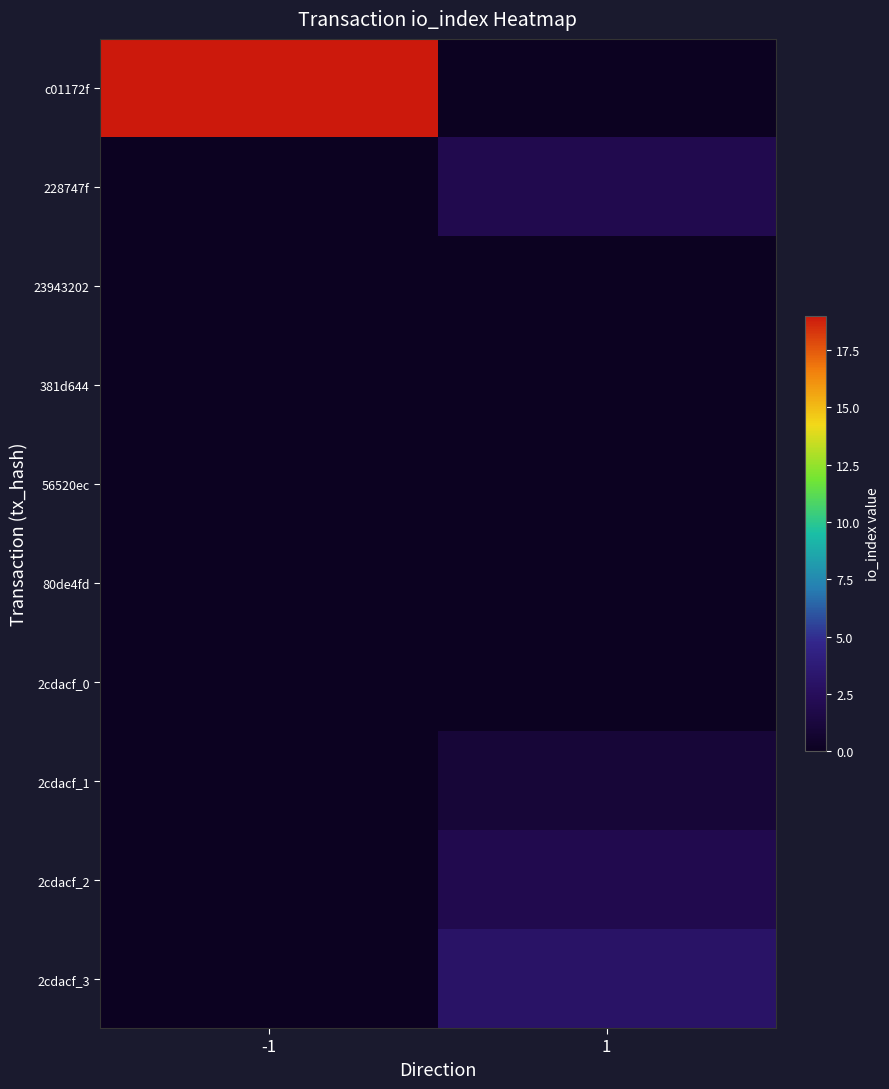

What is the greatest value displayed?

19